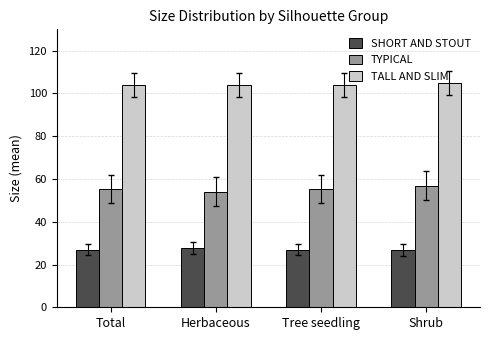

Between Shrub and Herbaceous, which is larger?

Herbaceous